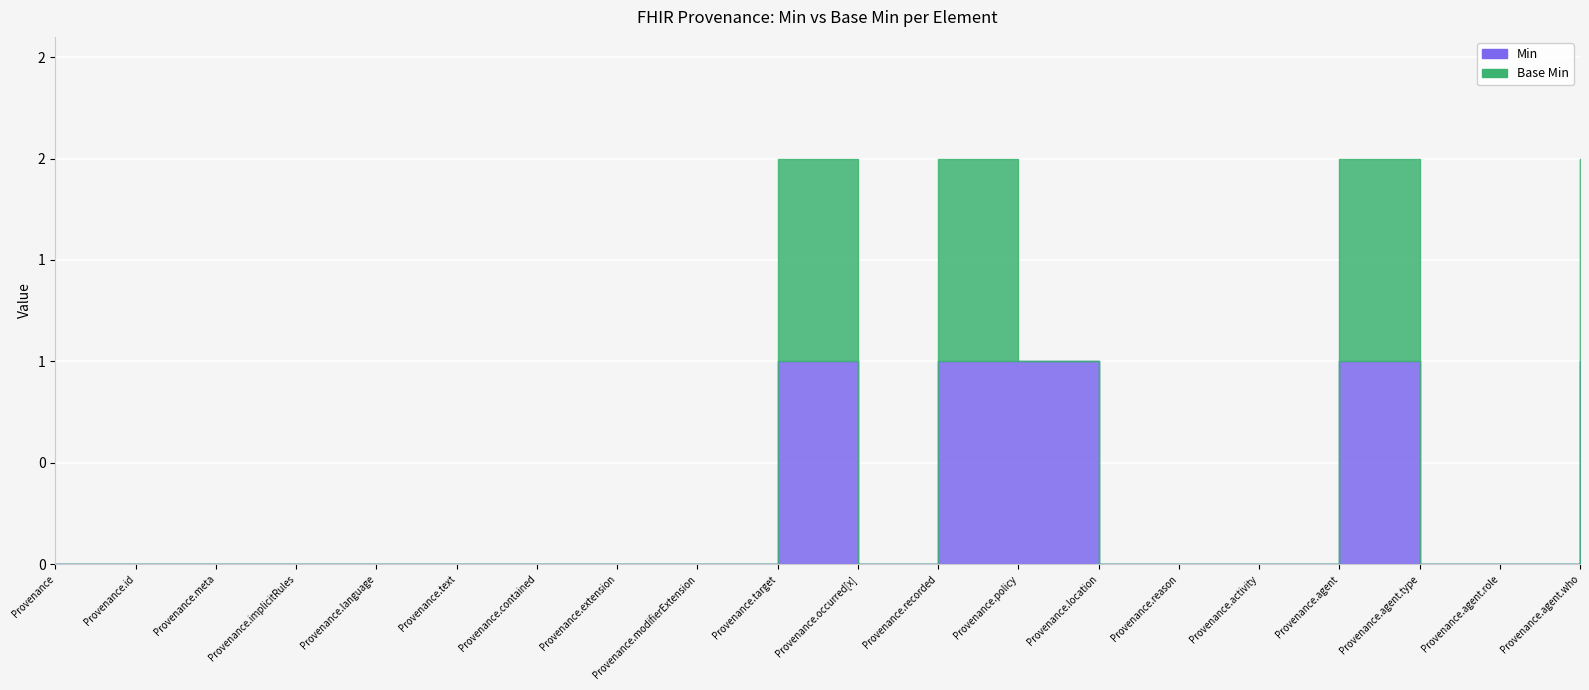

At how many categories does at least one series exceed 0?

5